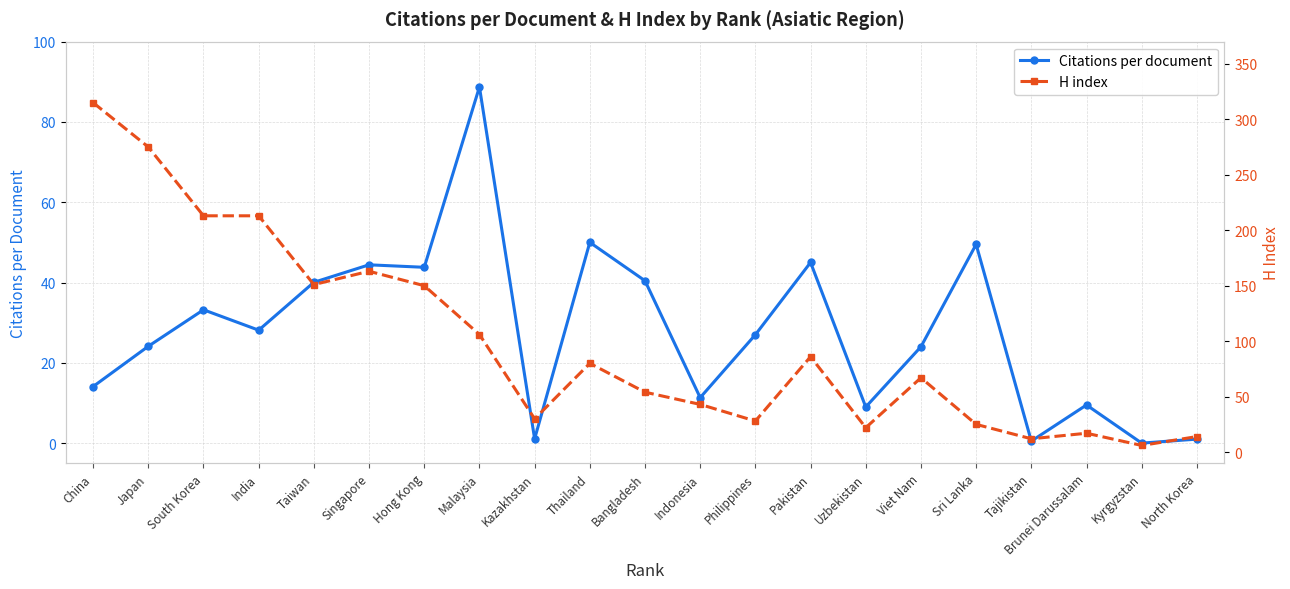

Reading right to left, what are all the values shown in this chart?

Citations per document: North Korea=1.0	Kyrgyzstan=0.0	Brunei Darussalam=9.5	Tajikistan=0.5	Sri Lanka=49.5	Viet Nam=24.0	Uzbekistan=9.0	Pakistan=45.0	Philippines=27.0	Indonesia=11.3	Bangladesh=40.4	Thailand=50.0	Kazakhstan=1.1	Malaysia=88.7	Hong Kong=43.8	Singapore=44.4	Taiwan=40.0	India=28.1	South Korea=33.2	Japan=24.1	China=14.1
H index: North Korea=14.0	Kyrgyzstan=6.0	Brunei Darussalam=17.0	Tajikistan=12.0	Sri Lanka=25.0	Viet Nam=67.0	Uzbekistan=22.0	Pakistan=86.0	Philippines=28.0	Indonesia=43.0	Bangladesh=54.0	Thailand=80.0	Kazakhstan=30.0	Malaysia=106.0	Hong Kong=150.0	Singapore=163.0	Taiwan=151.0	India=213.0	South Korea=213.0	Japan=275.0	China=315.0